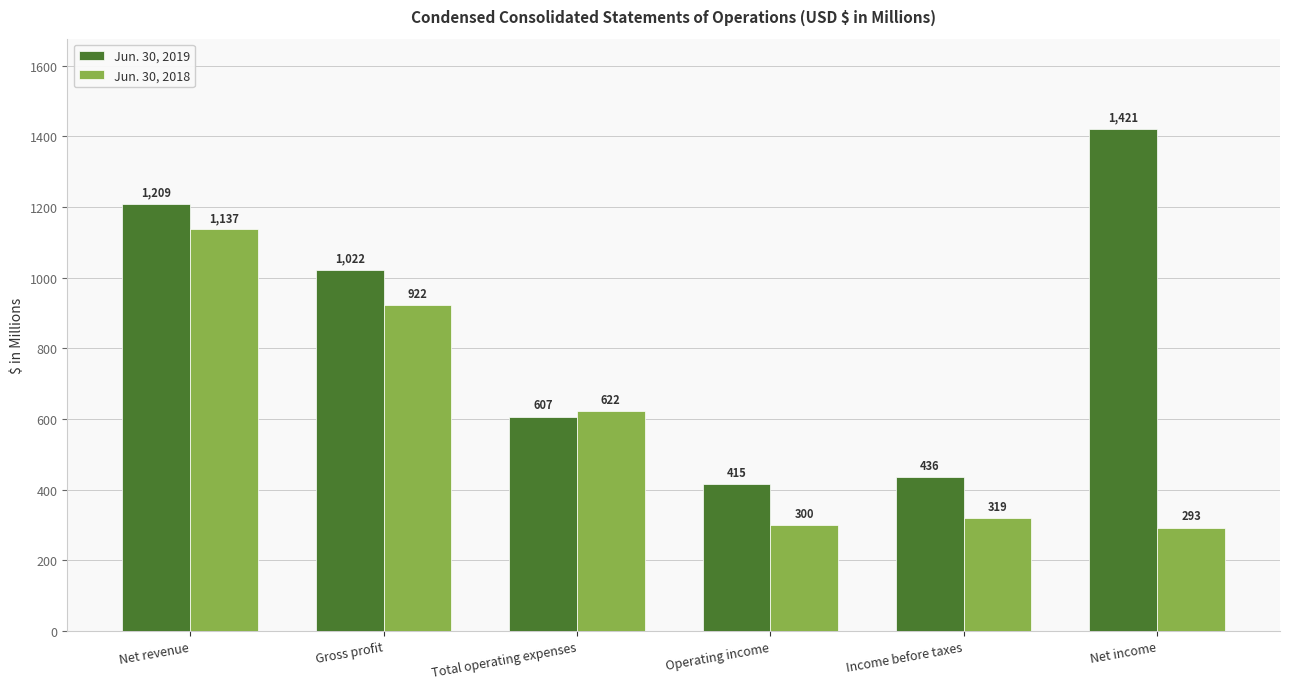

What is the label of the 2nd bar from the right?

Income before taxes